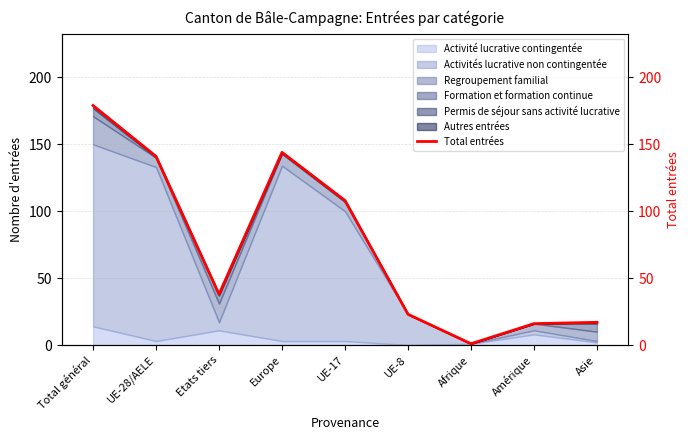

What is the sum of the values at Asie and UE-28/AELE?

158